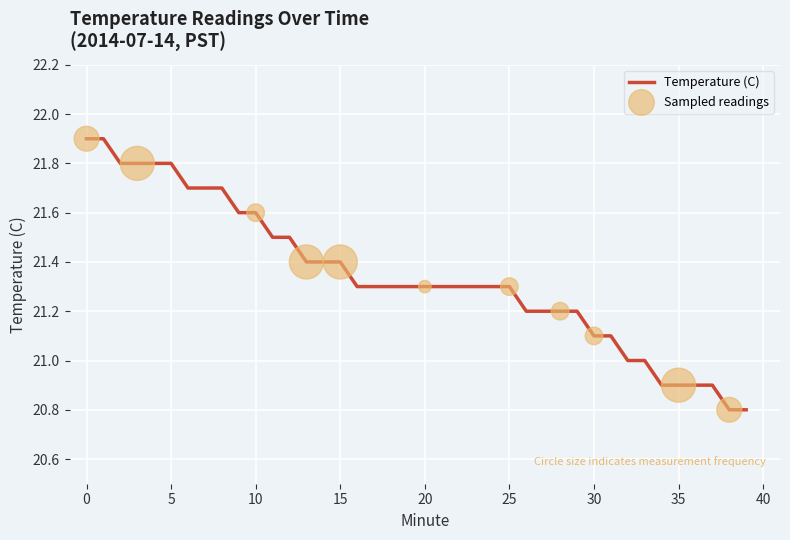

What is the difference between the maximum and minimum values?

1.1